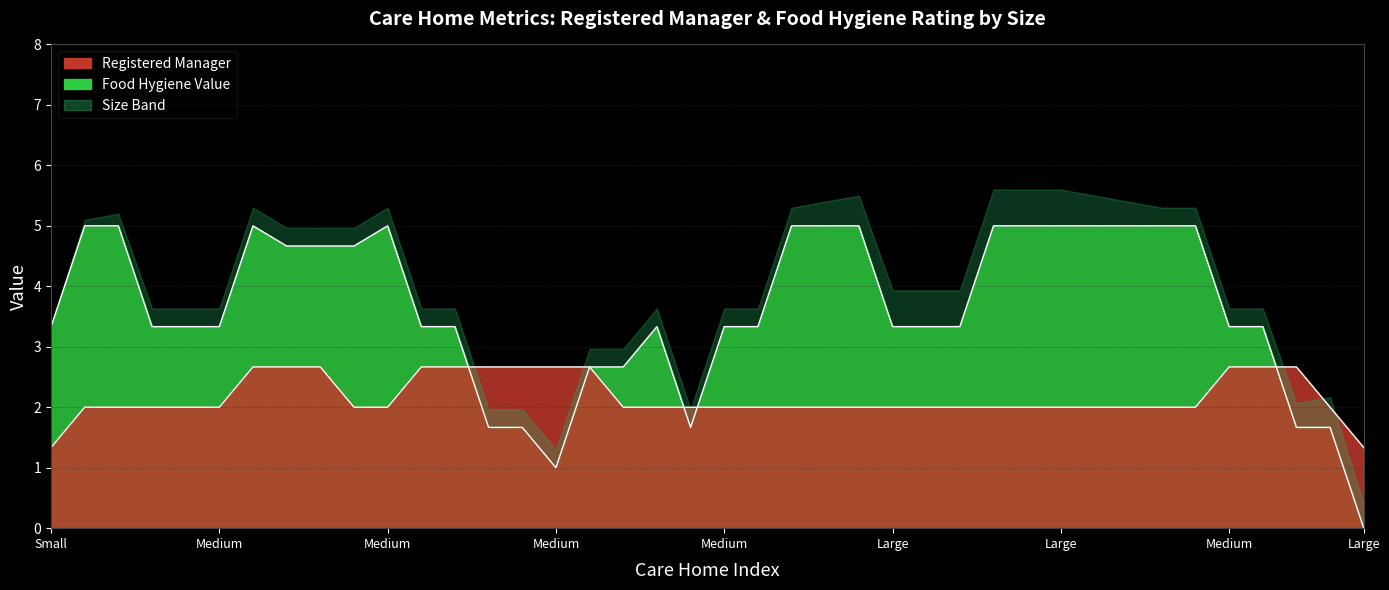

What is the difference between the second highest and minimum values in the Food Hygiene Value series?

5